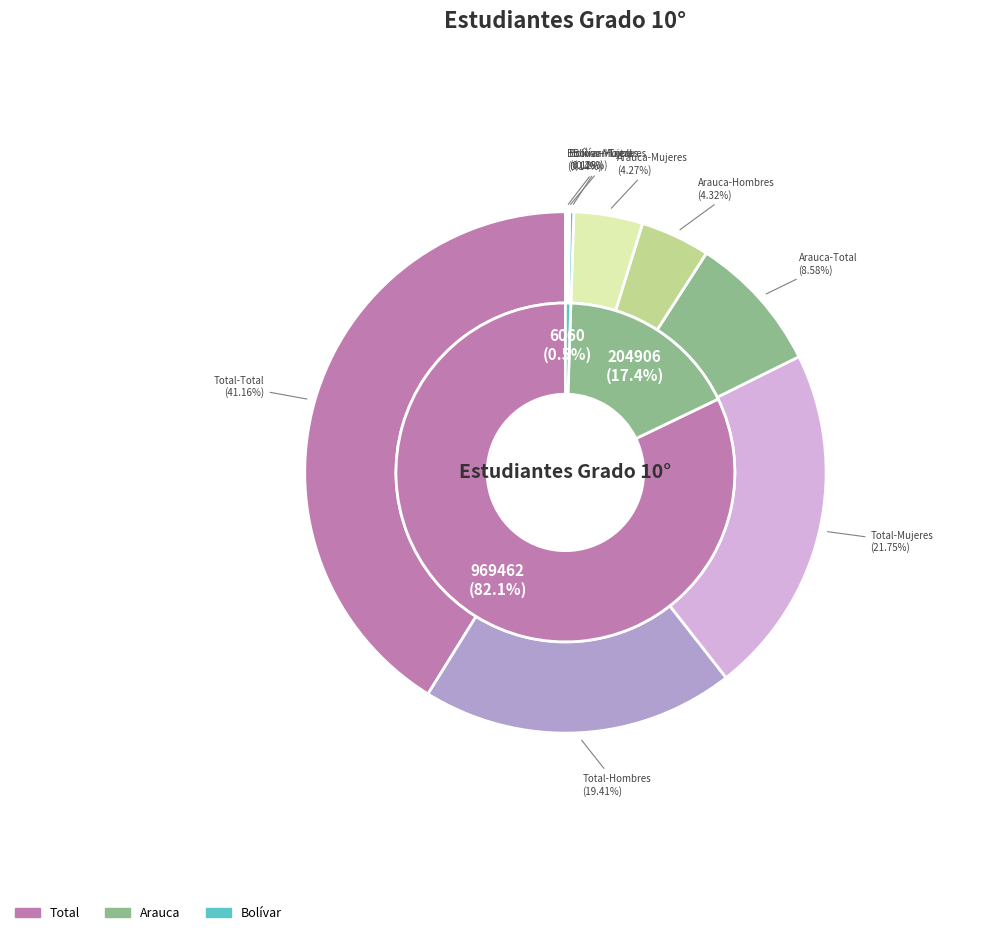

The Arauca-Mujeres slice represents 1% of the pie. True or false?

False